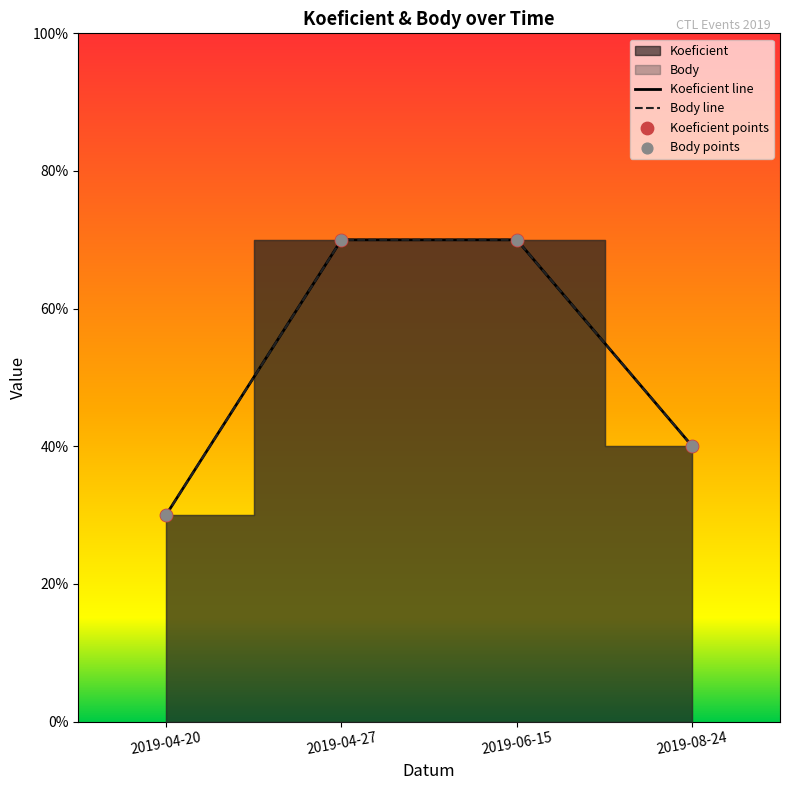

Is the value of Koeficient points at 2019-08-24 greater than the value of Body points at 2019-06-15?

No